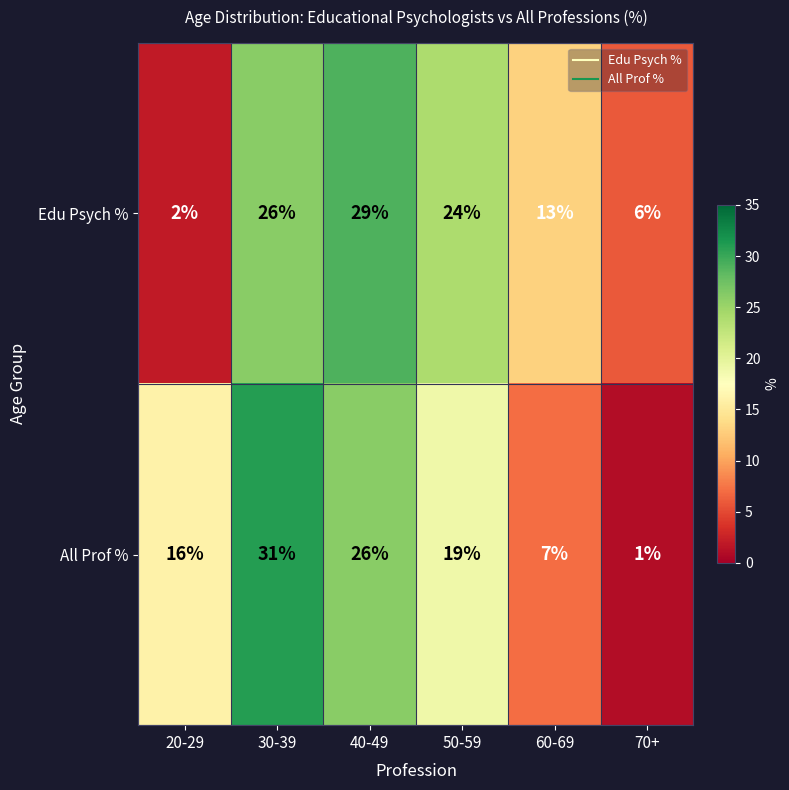

At which label does All Prof % first exceed 19?

30-39